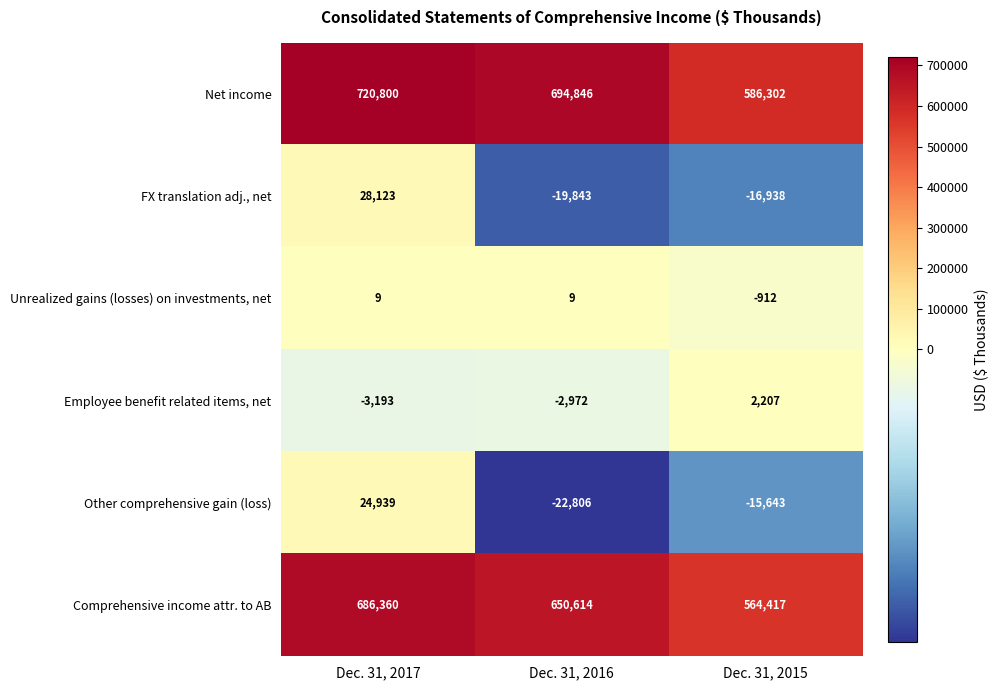

What is the sum of the Comprehensive income attr. to AB values at Dec. 31, 2016 and Dec. 31, 2017?

1336974